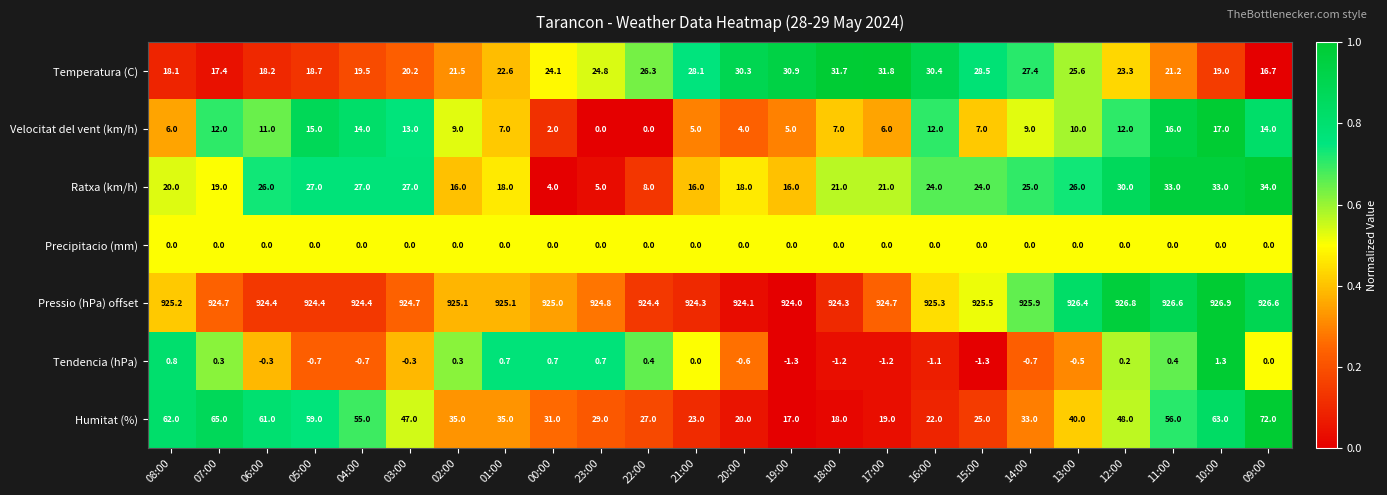

True or false: Precipitacio (mm) has a value of 0.0 at 23:00.

True